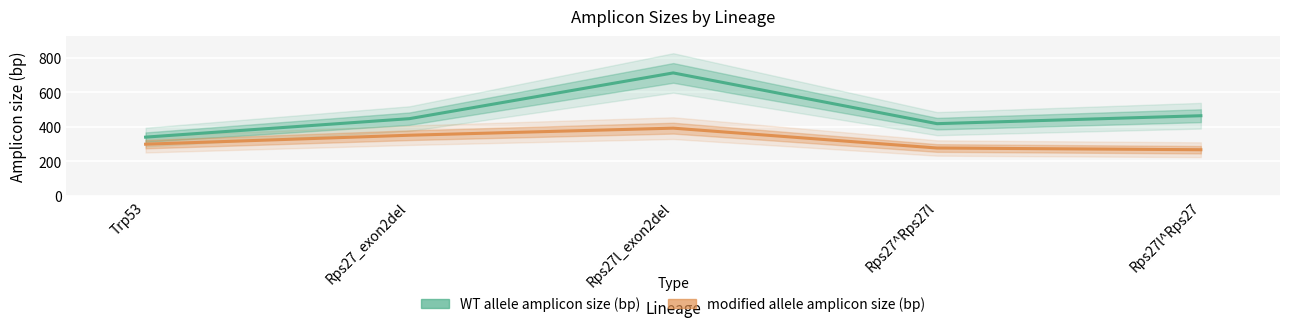

What is the value of the modified allele amplicon size (bp) point at the 1st from the left?

300